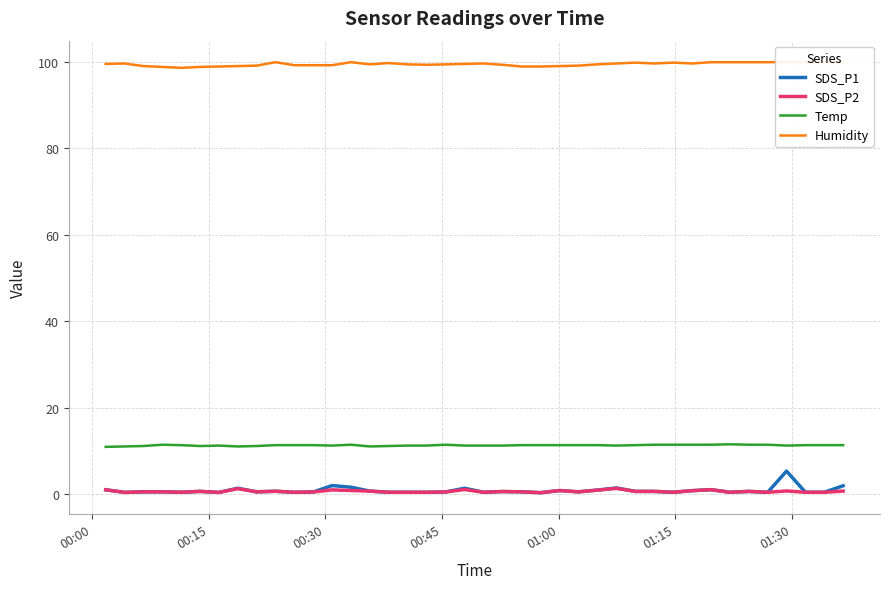

True or false: Temp and SDS_P2 intersect in this chart.

False